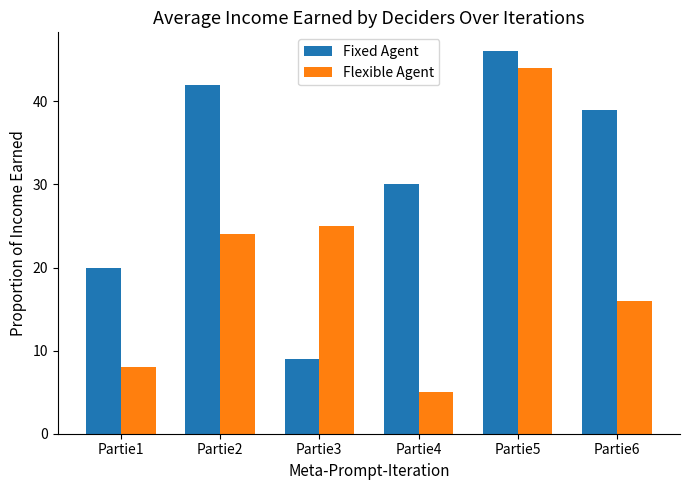

What is the difference between the second highest and minimum values in the Fixed Agent series?

33